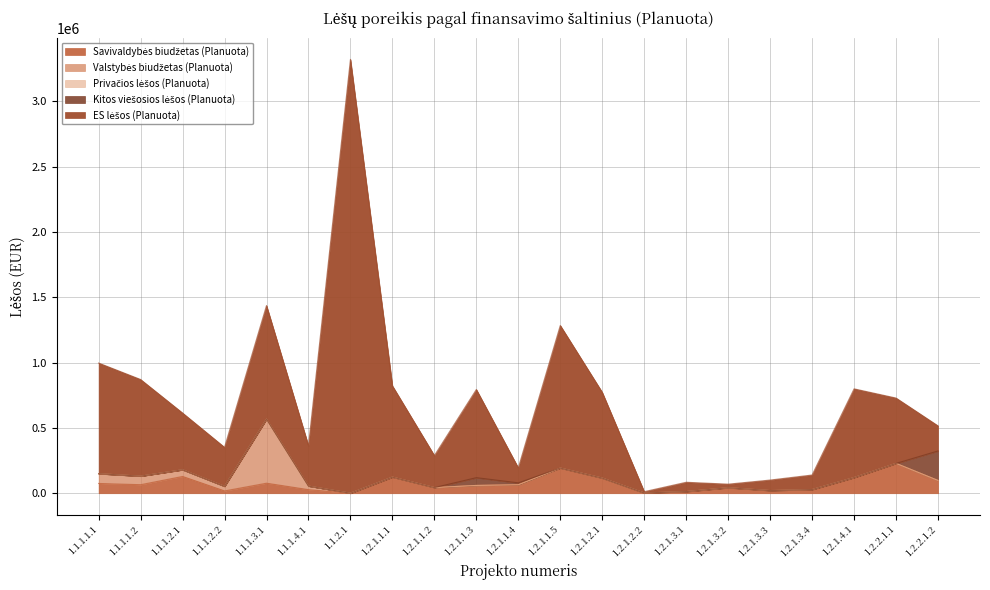

What is the difference between the Valstybės biudžetas (Planuota) values at 1.1.1.1.1 and 1.2.1.3.1?

74735.4